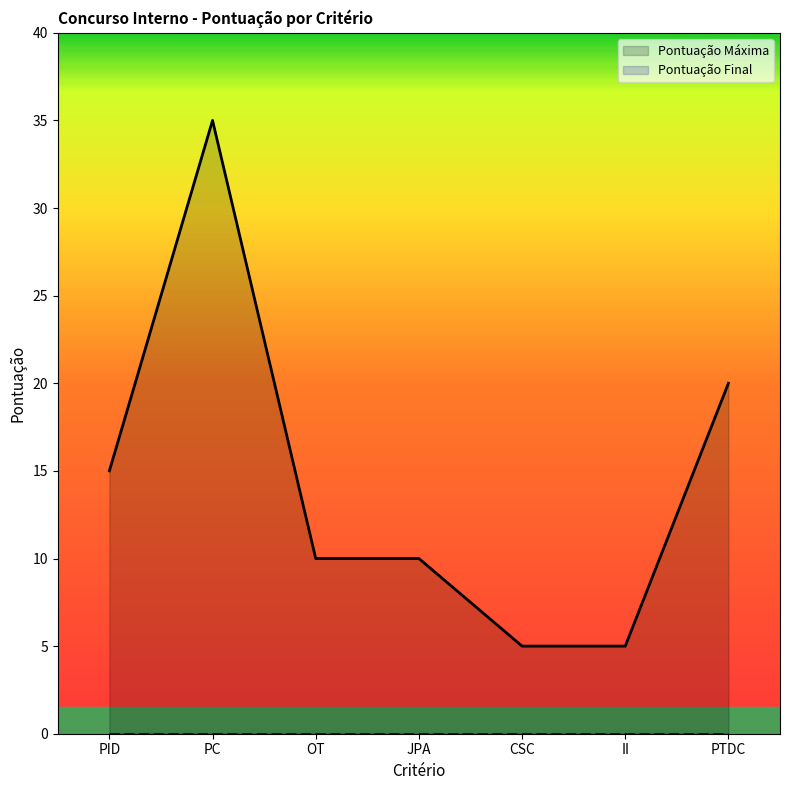

Which label corresponds to the smallest value in the chart?

PID